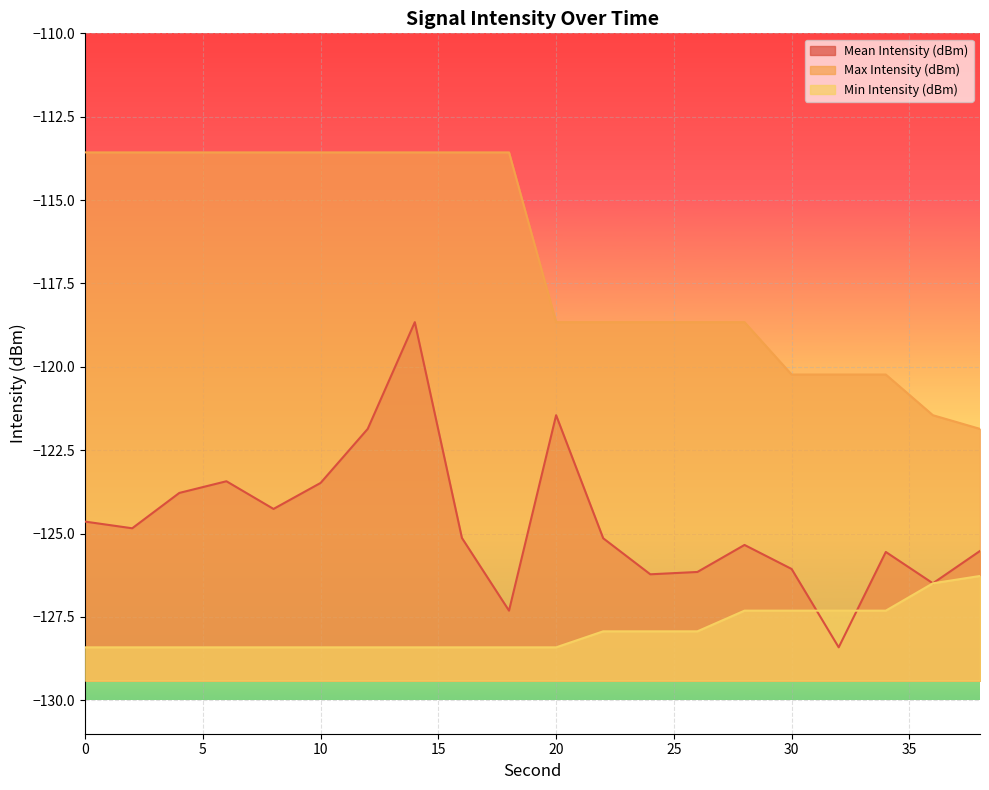

Does the chart display data point markers on the line(s)?

No